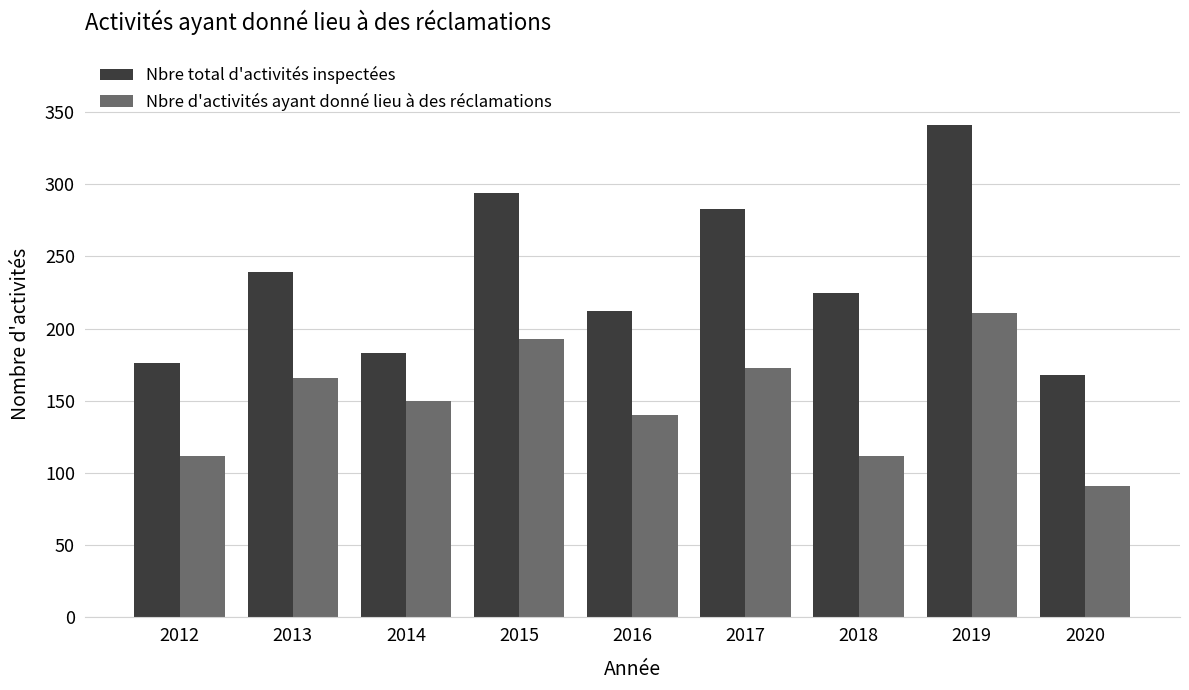

Which series has the largest total across all categories?

Nbre total d'activités inspectées